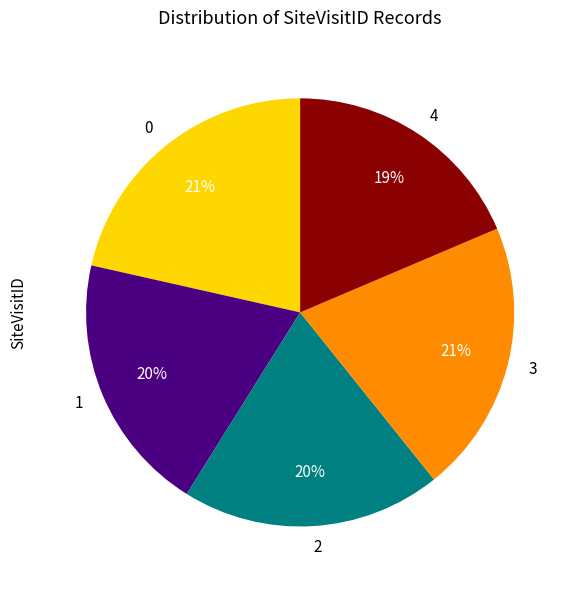

Does any single category account for the majority?

No